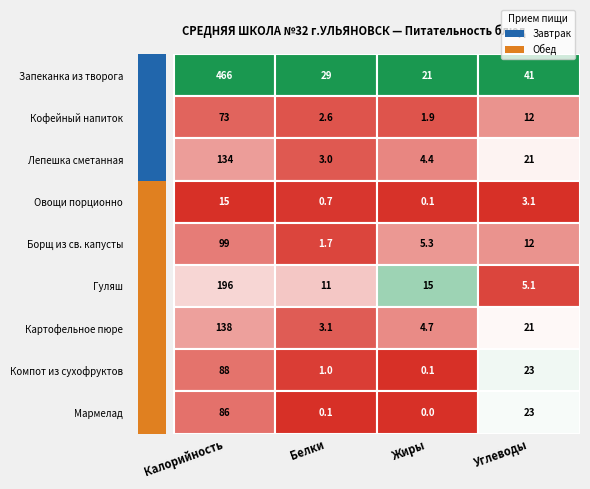

Between Гуляш and Картофельное пюре, which is larger?

Гуляш